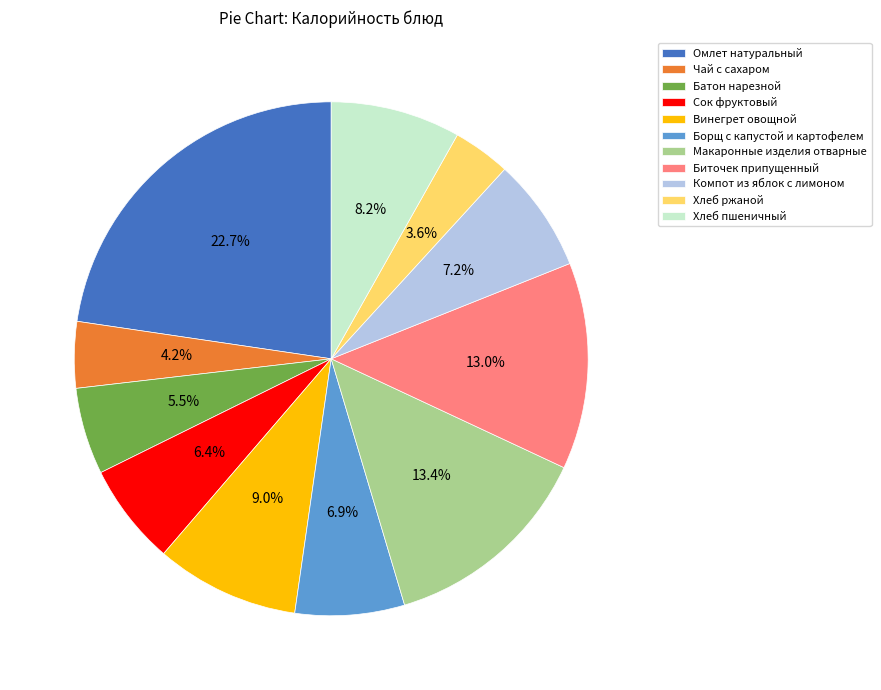

How many slices are in this pie chart?

11